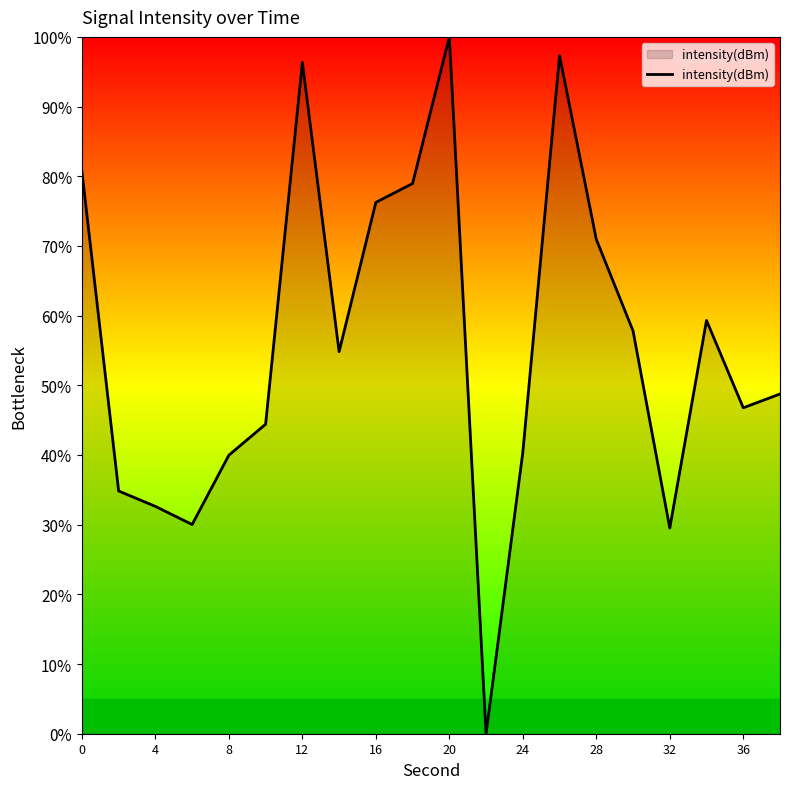

What is the difference between the maximum and minimum values?

100.0